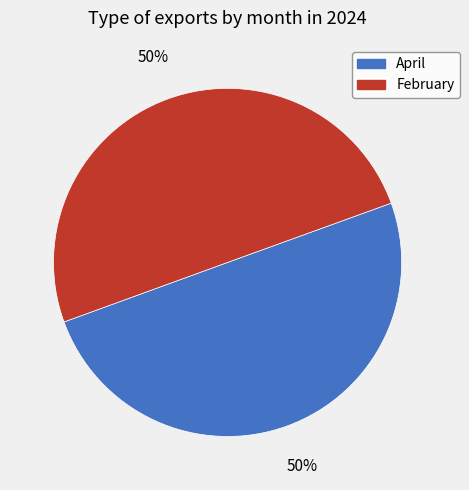

Approximately how many times larger is the value at April compared to February?

1.0